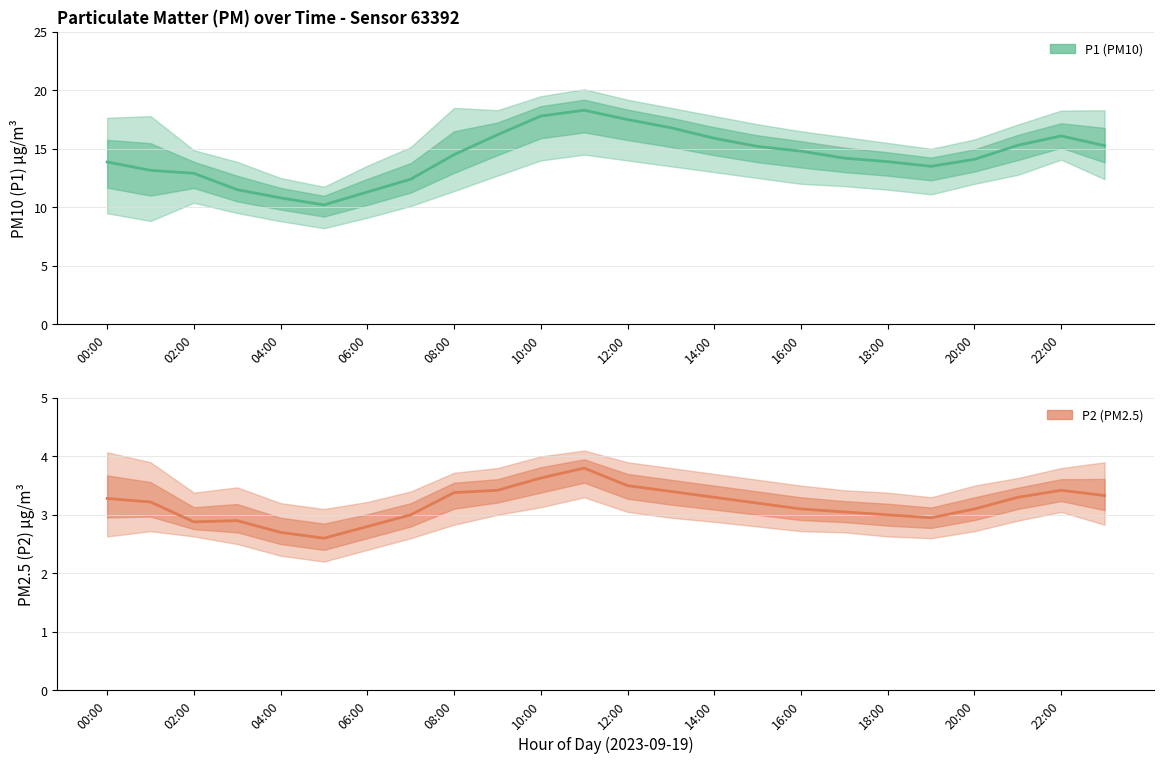

Is the value of P2 Estimate at 20:00 greater than the value of P1 Estimate at 20:00?

No